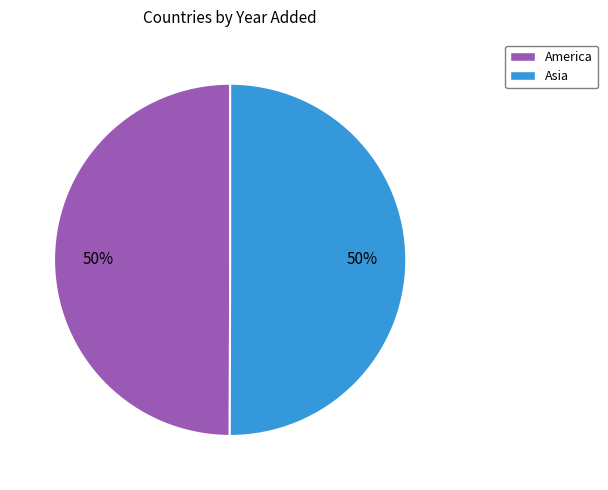

What is the ratio of the value at Asia to the value at America?

1.0